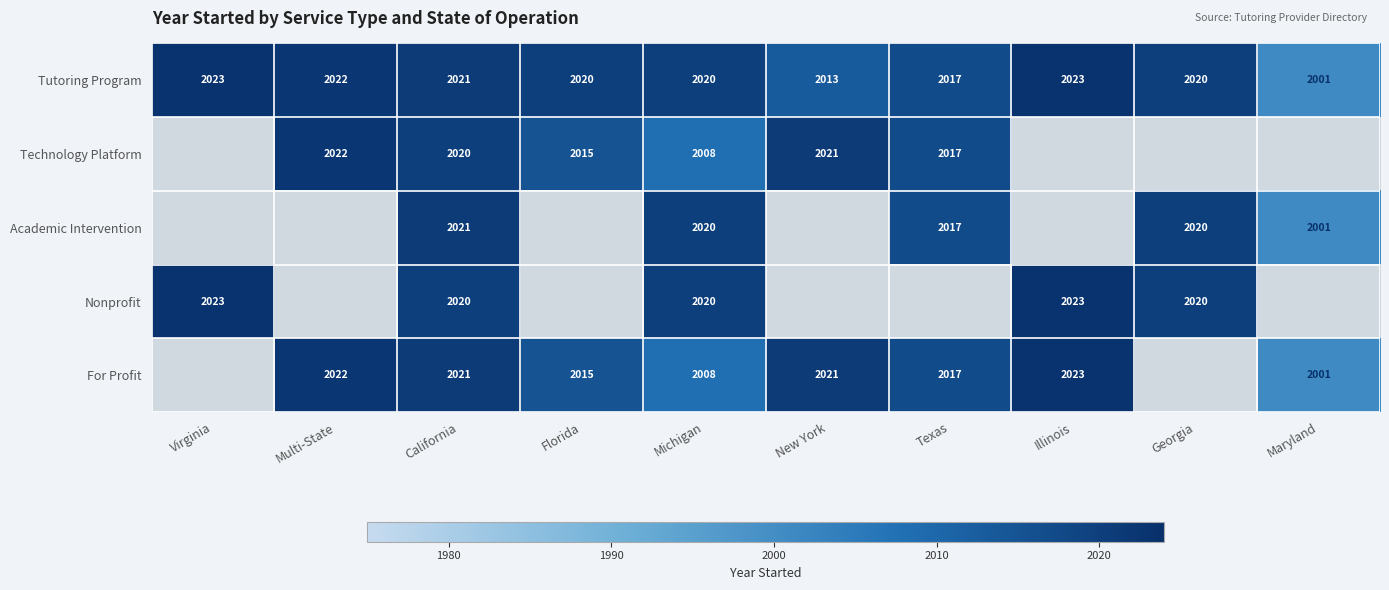

What is the smallest value displayed?

2001.0